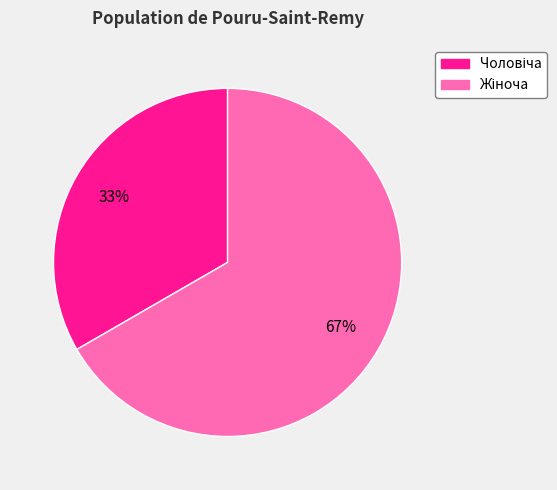

Is there a majority slice in this chart?

Yes